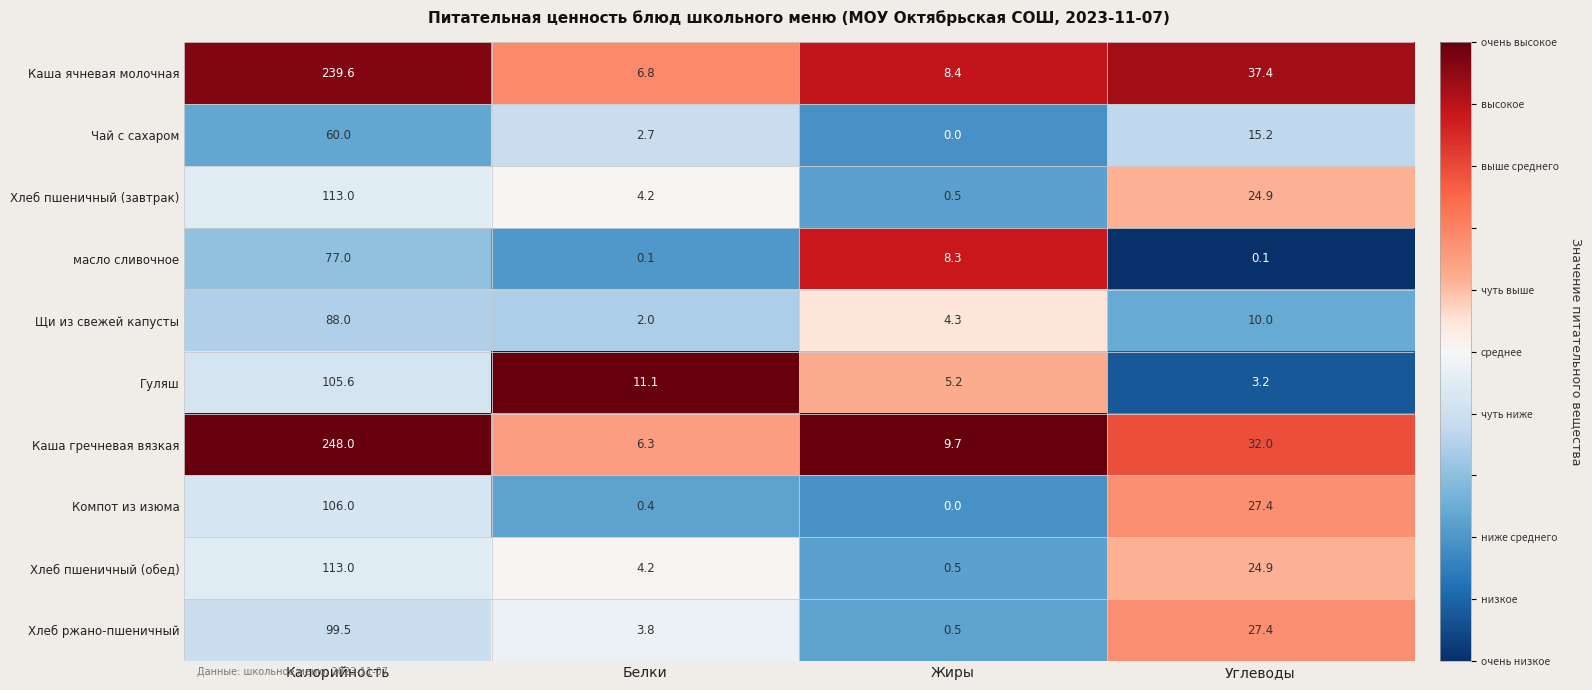

The масло сливочное series shows 8.3 at Жиры. True or false?

True